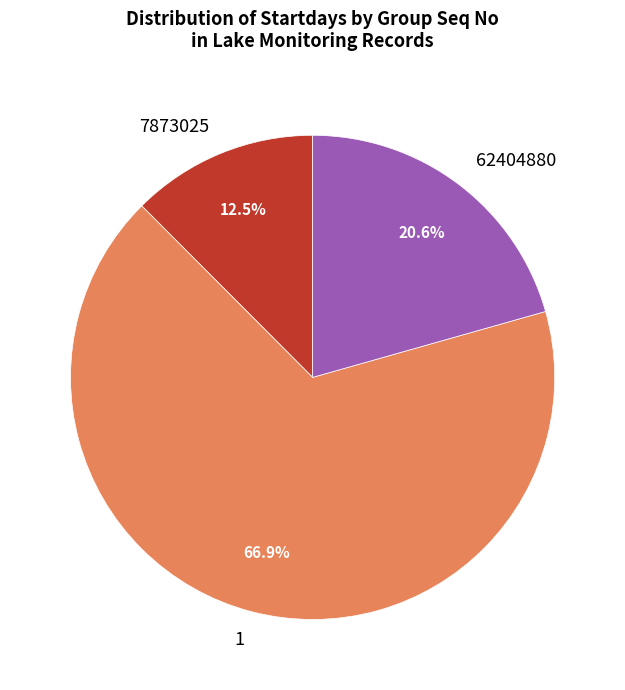

Rank the categories by value from lowest to highest.

7873025, 62404880, 1